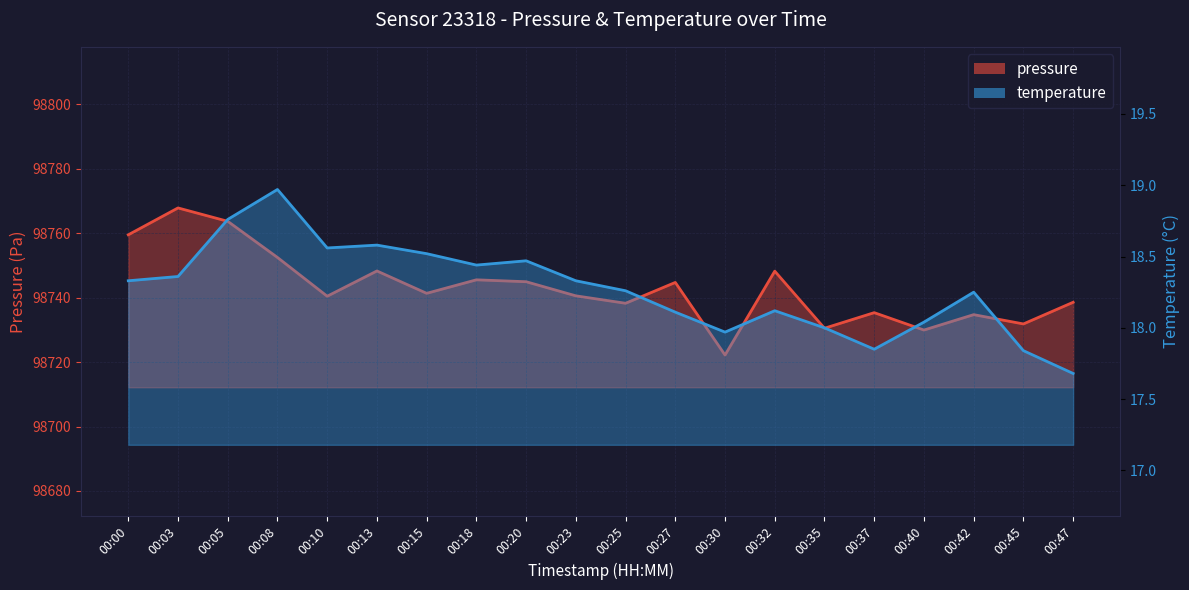

Is it true that temperature equals 18.8 at 00:05?

True